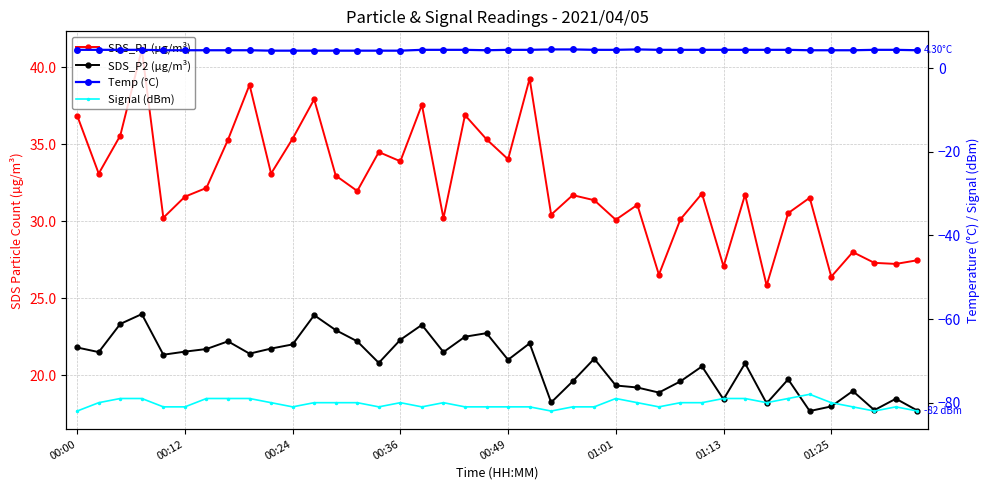

Which series changed the most between 23 and 30?

SDS_P1 (µg/m³)